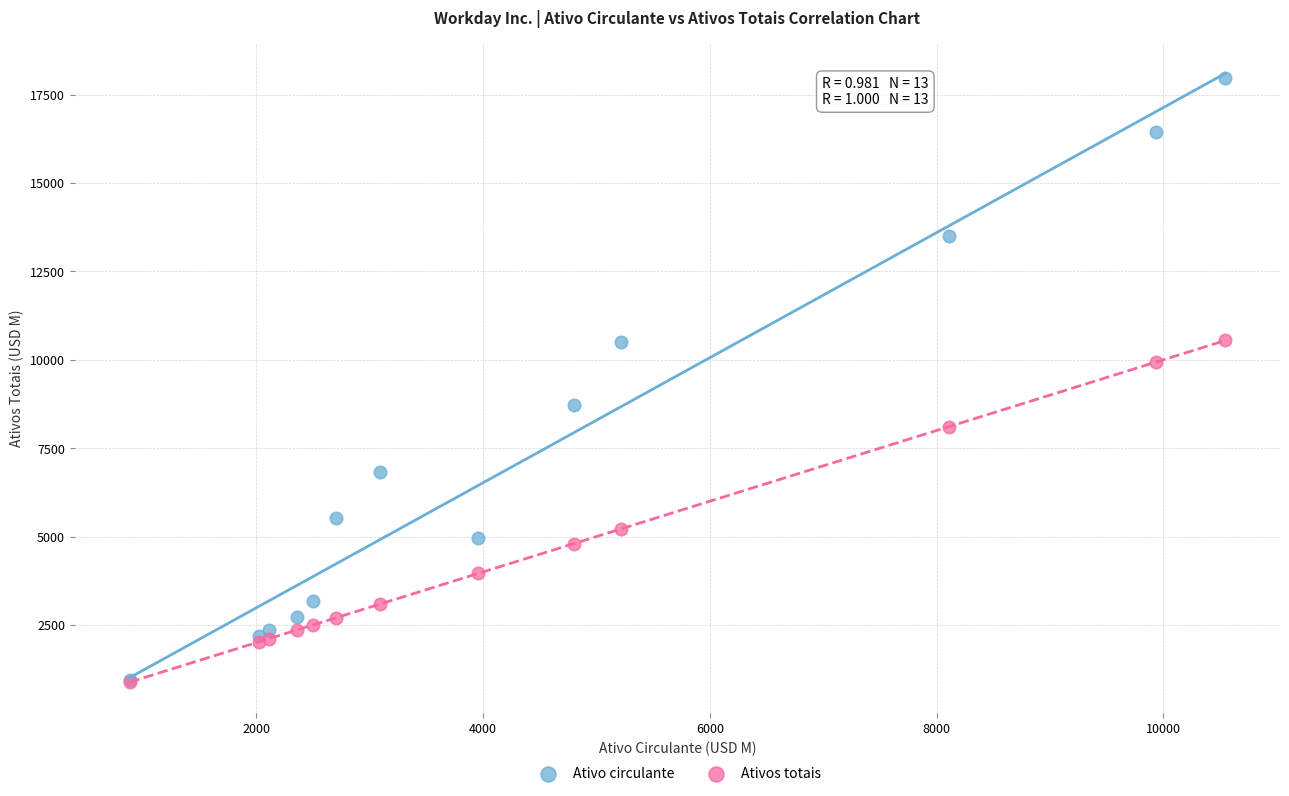

In the Ativos totais series, what Y value is closest to 5714?

5214